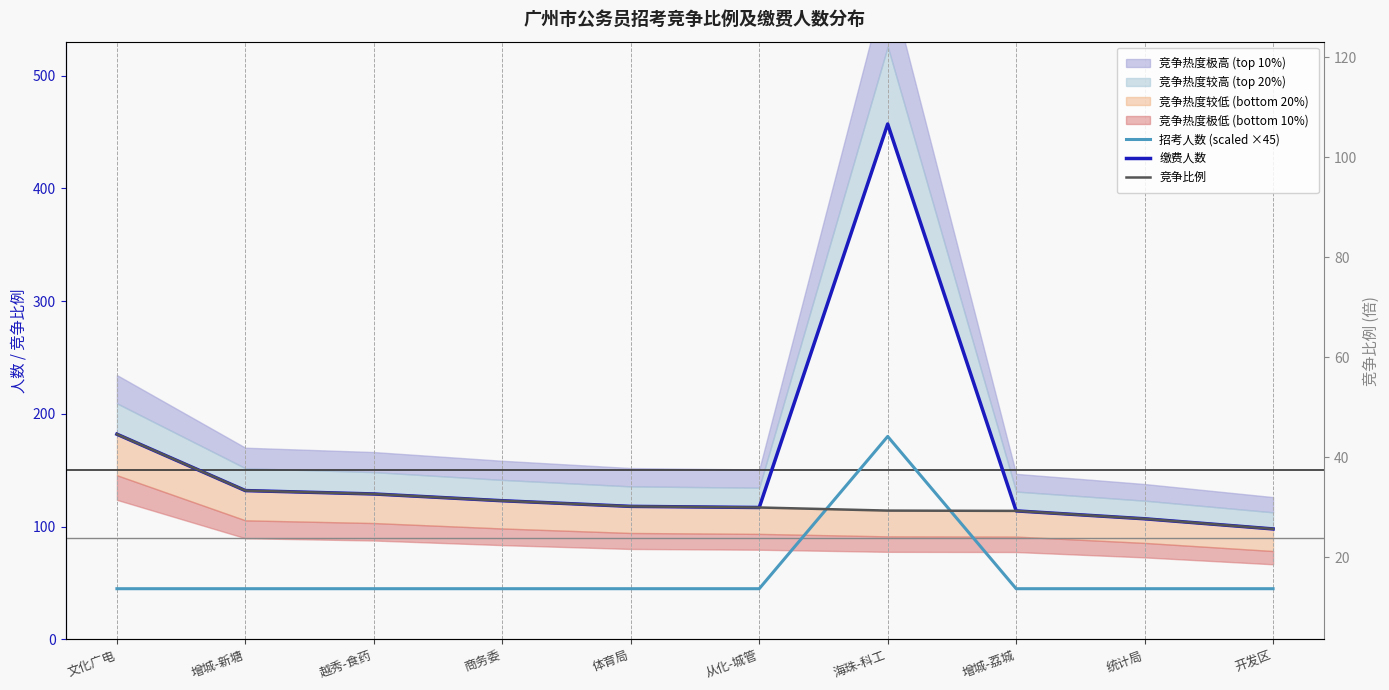

How many lines are shown in the chart?

3